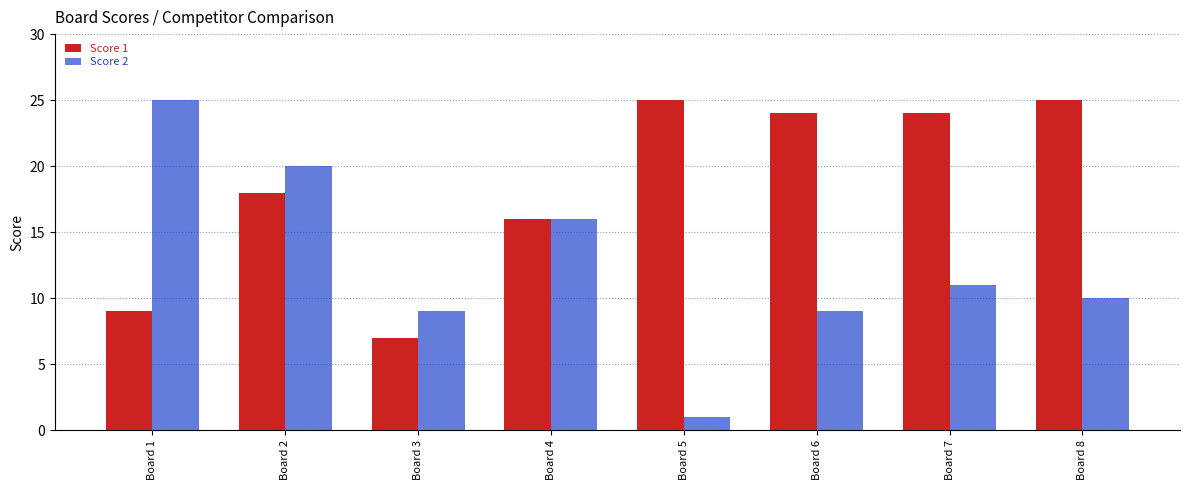

True or false: Score 1 has a value of 16 at Board 4.

True